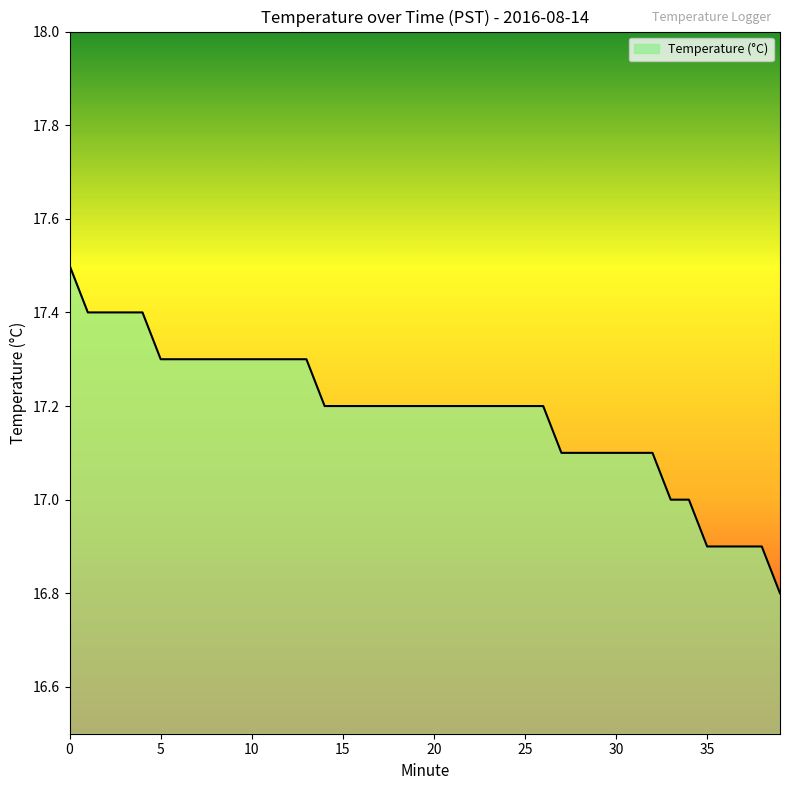

Count the values in the range 17 to 18.

35